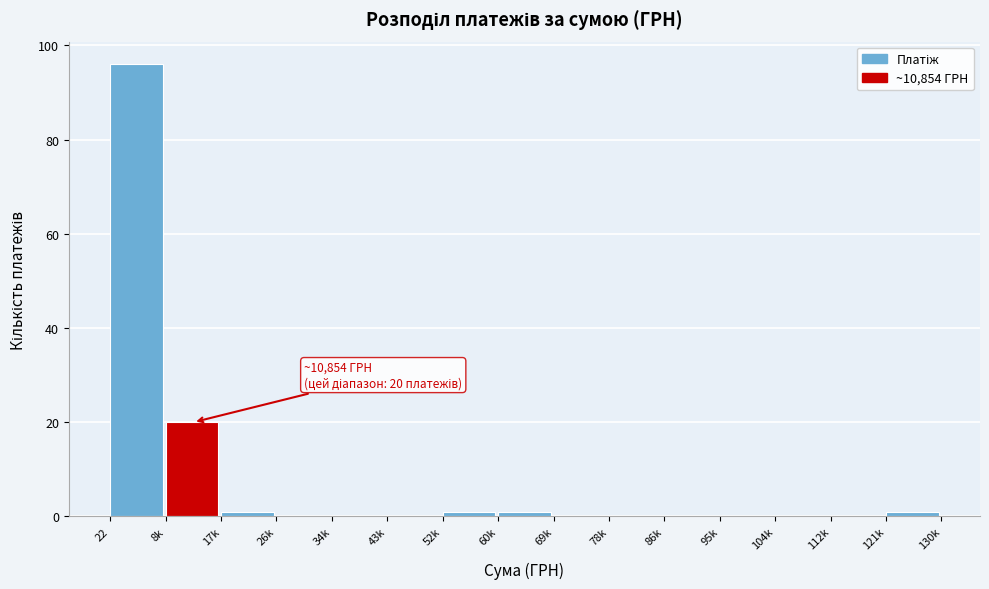

Reading left to right, list all the values displayed in this chart.

22=96	8k=20	17k=1	26k=0	34k=0	43k=0	52k=1	60k=1	69k=0	78k=0	86k=0	95k=0	104k=0	112k=0	121k=1